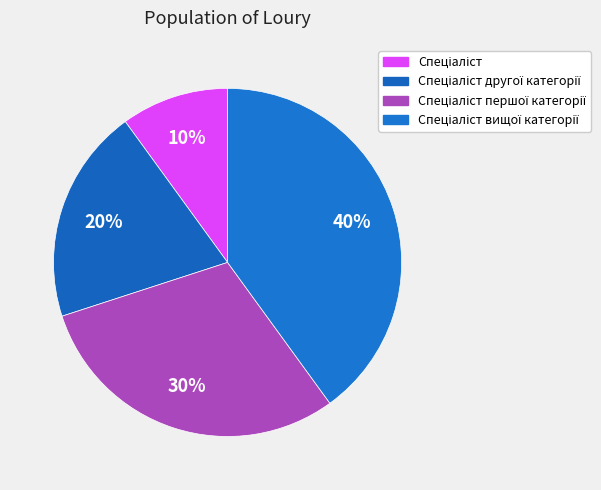

To the nearest percent, what is the average slice percentage?

25%